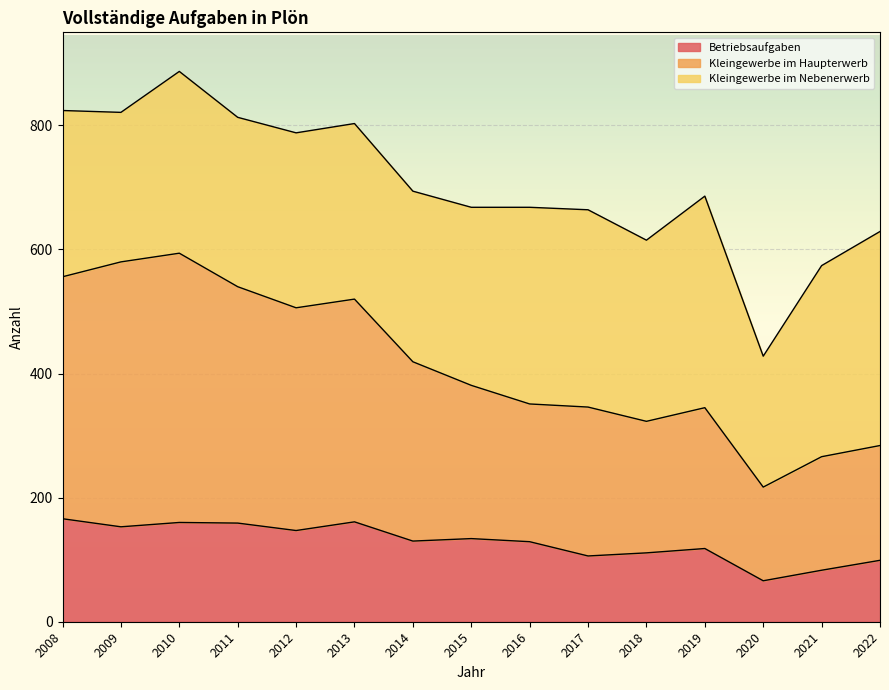

How many interior local valleys does the Betriebsaufgaben series have?

5